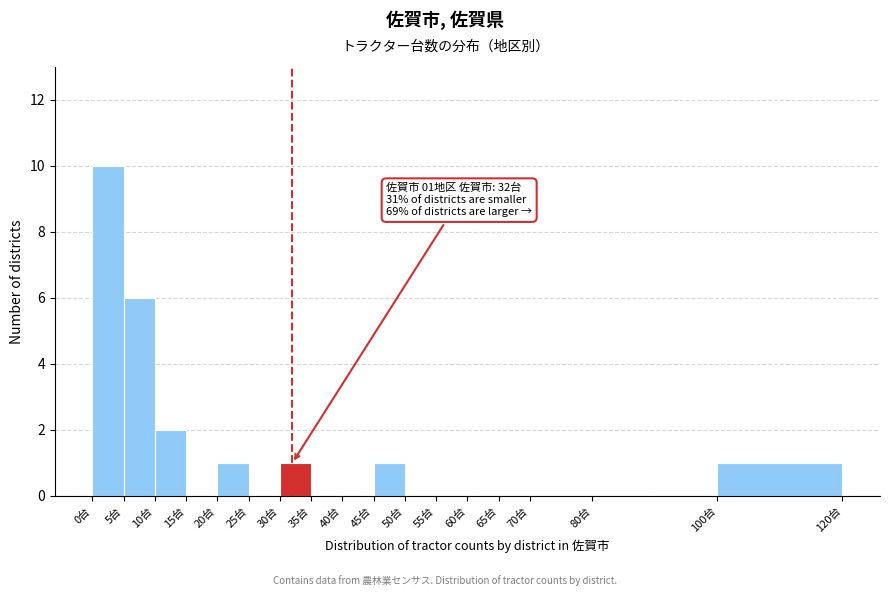

Over which range of the x-axis is the bar tallest?

0 to 5